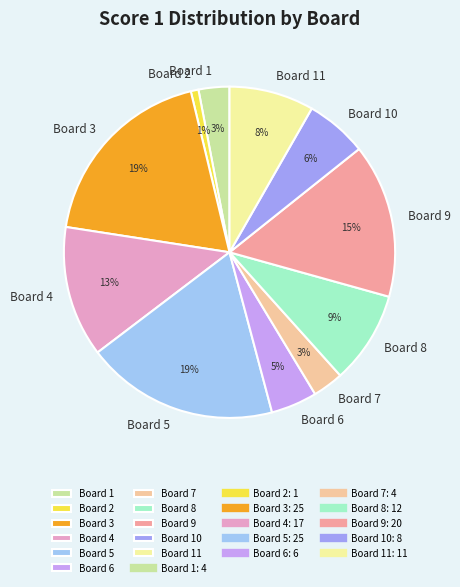

Does any single category account for the majority?

No